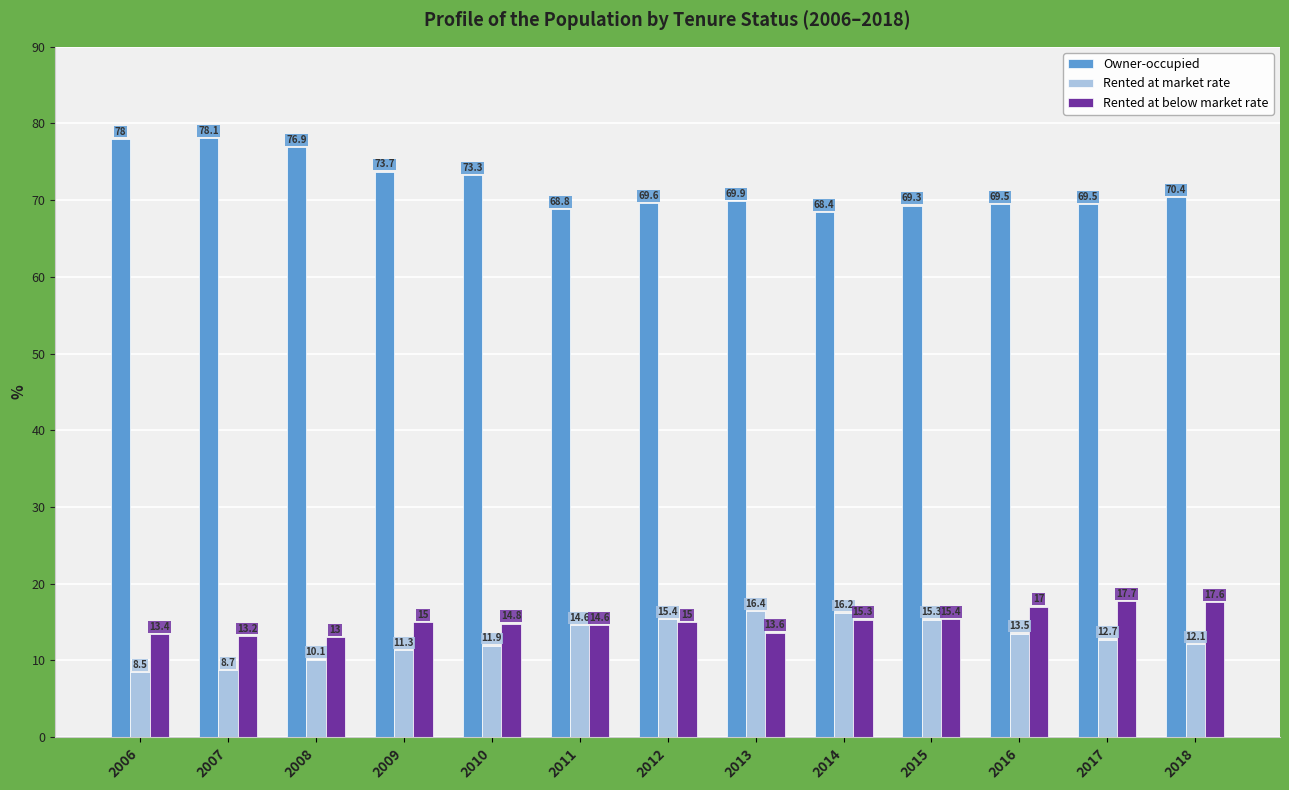

At which category does the chart reach its minimum across all series?

2006